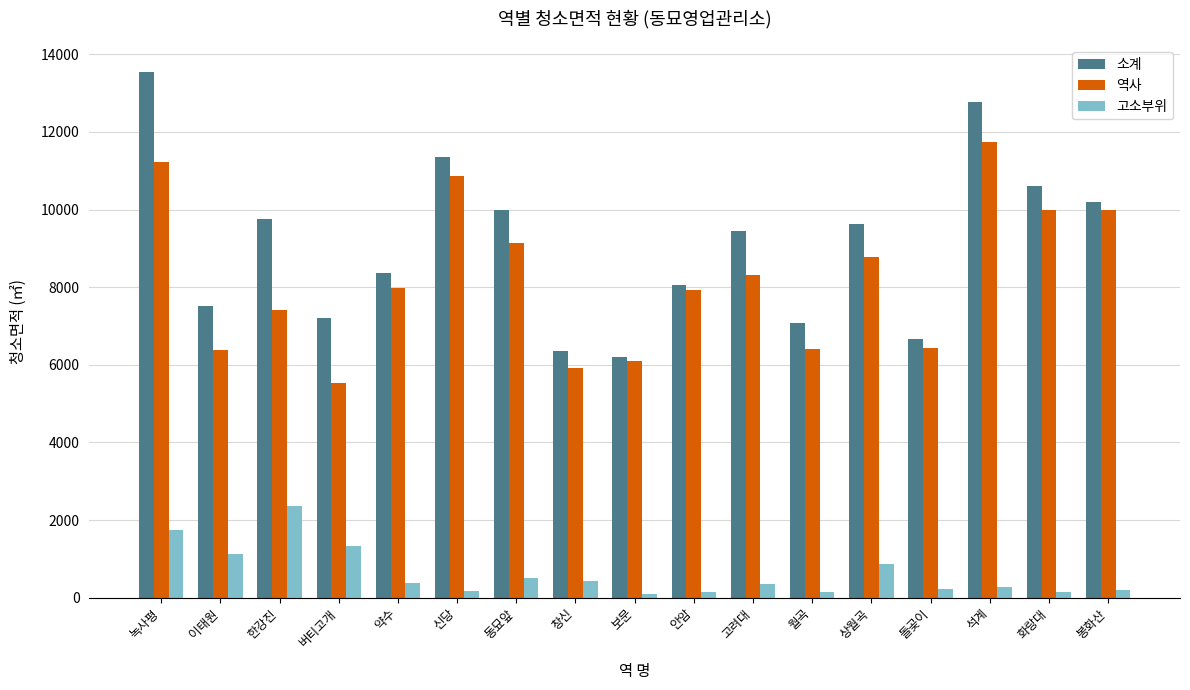

What is the smallest value displayed?

93.9